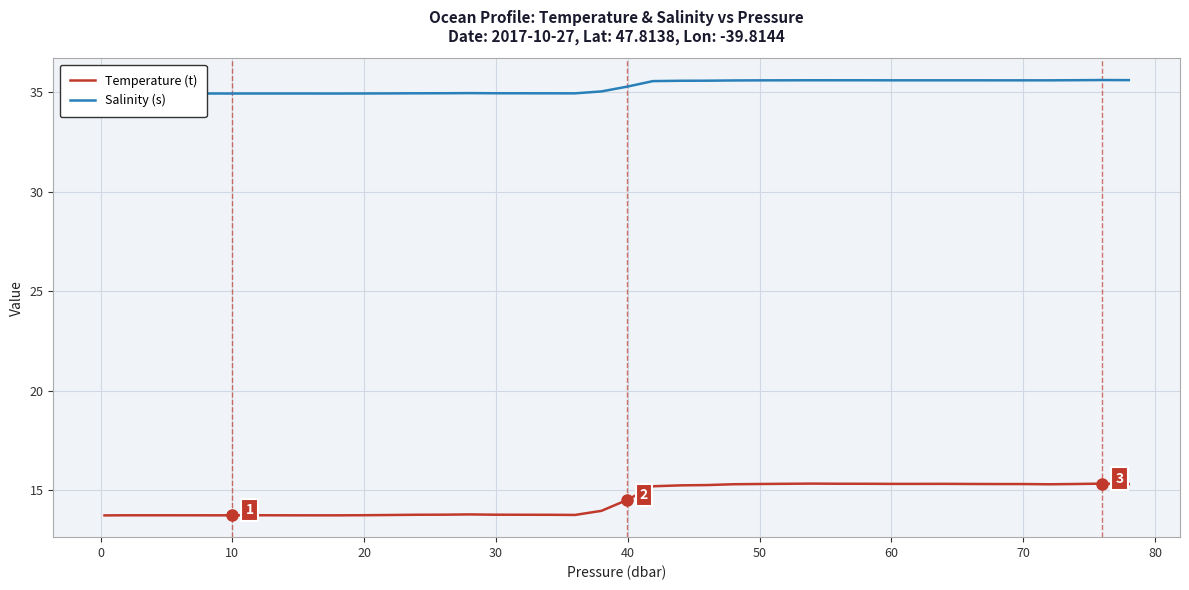

Which series has the largest range (max minus min)?

Temperature (t)